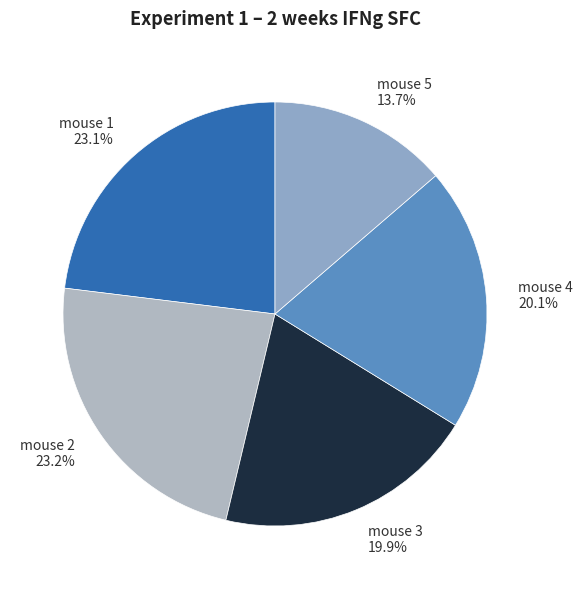

True or false: mouse 3 accounts for 20% of the total.

True